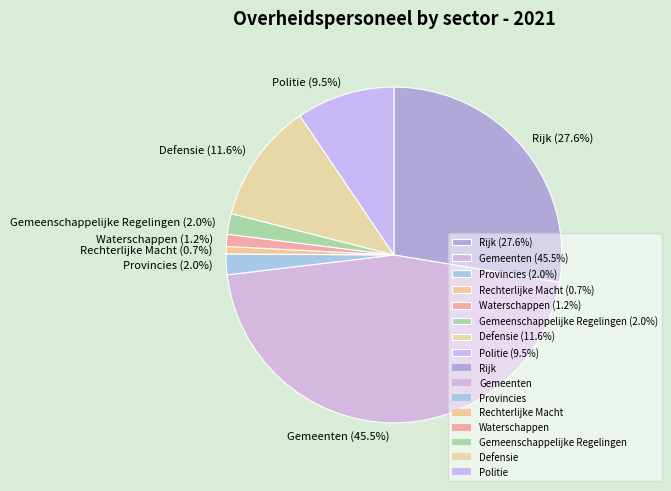

Count the number of slices in the pie.

8